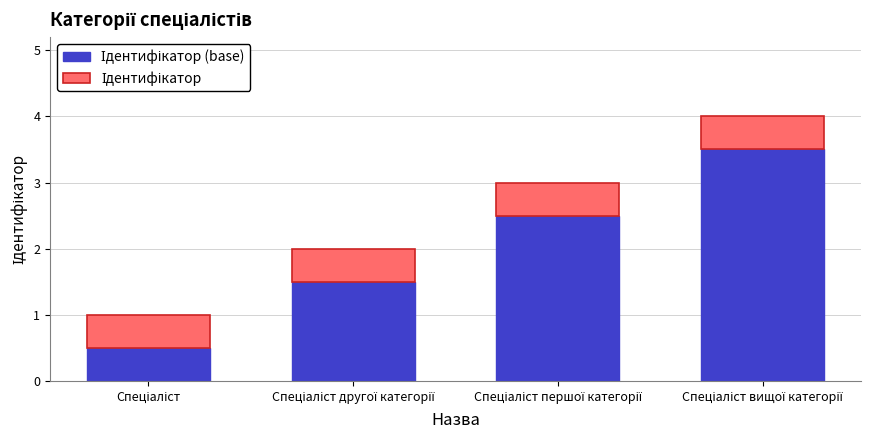

Are the bars horizontal?

No